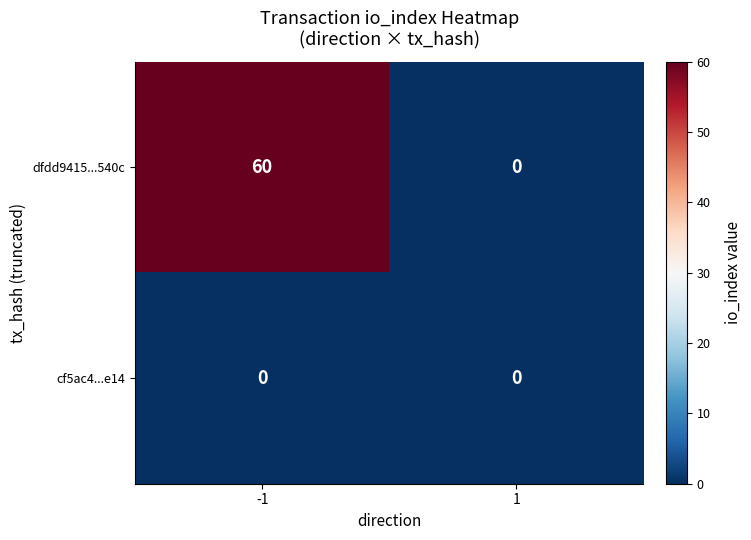

True or false: dfdd9415...540c has a value of 0 at 1.

True